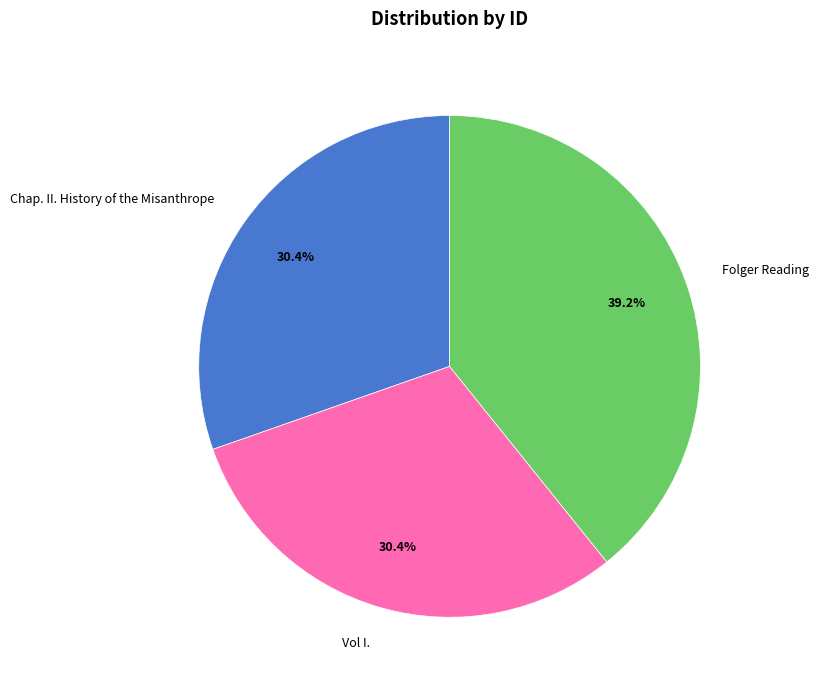

To the nearest percent, what portion does Chap. II. History of the Misanthrope represent?

30%